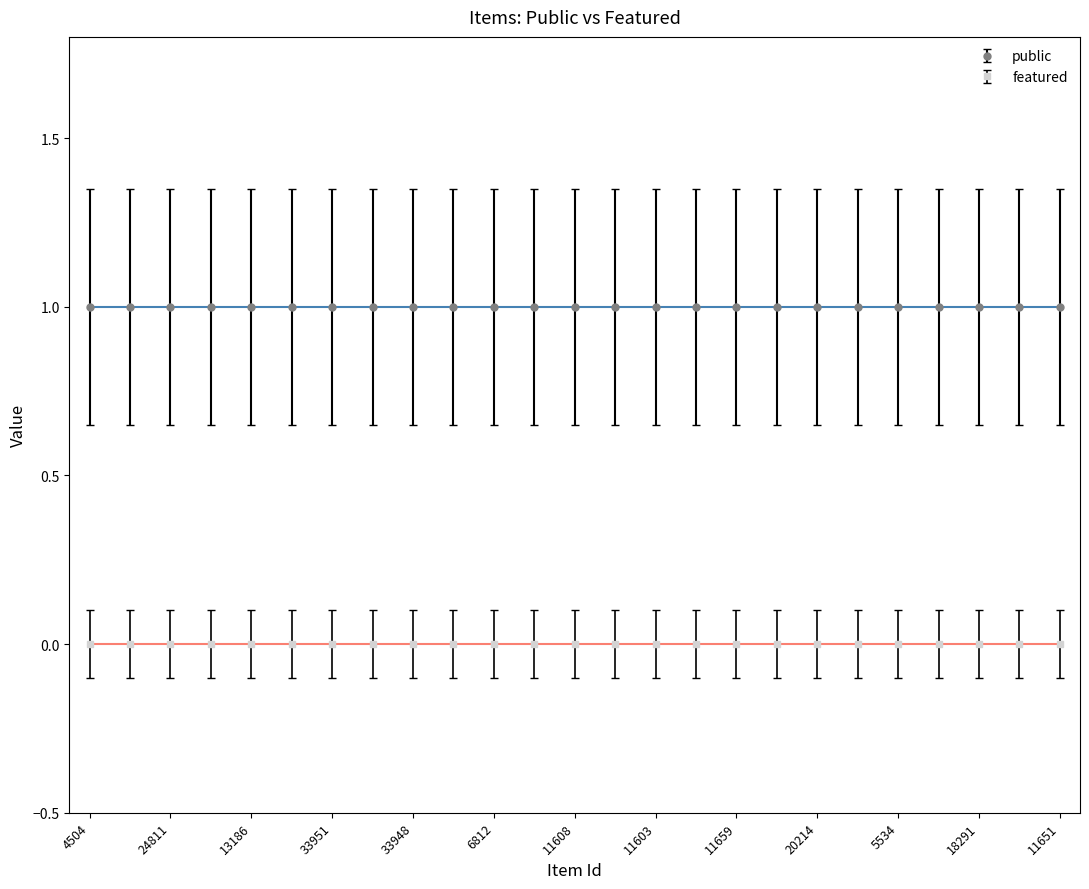

Rank the series by their average value, from lowest to highest.

featured, public